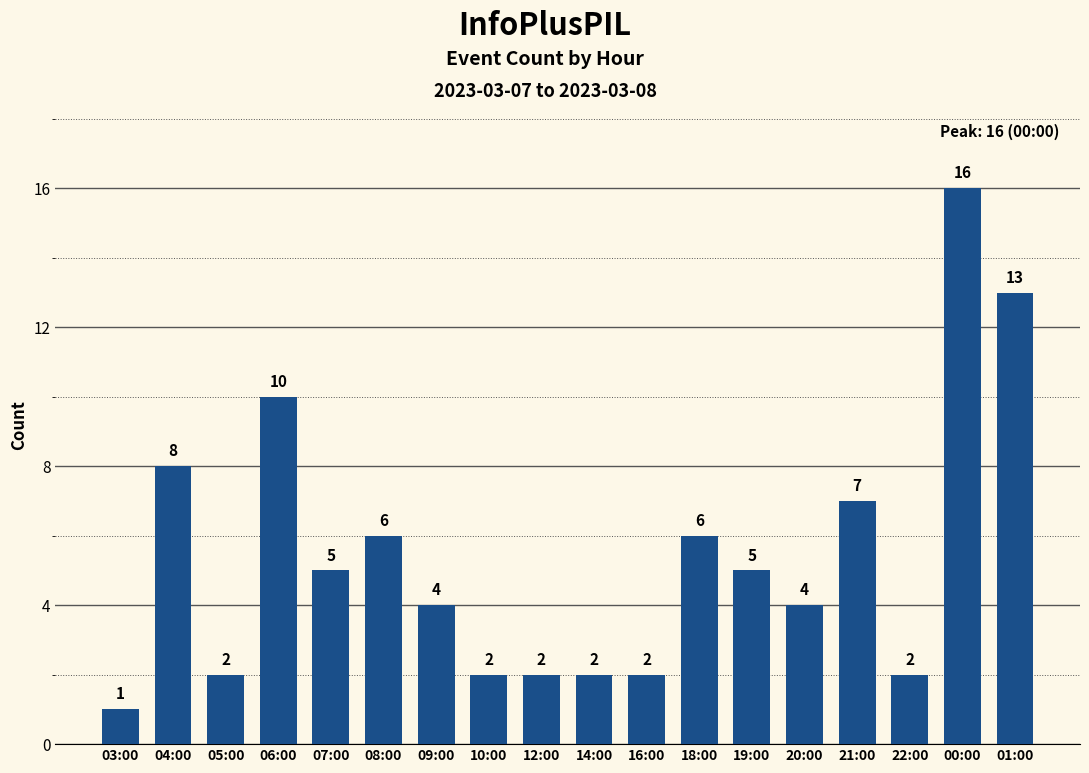

Reading left to right, extract all data points from this chart.

1	8	2	10	5	6	4	2	2	2	2	6	5	4	7	2	16	13